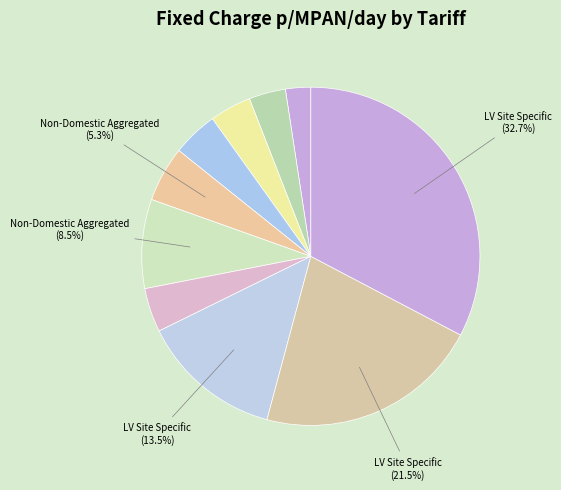

Is there a majority slice in this chart?

No